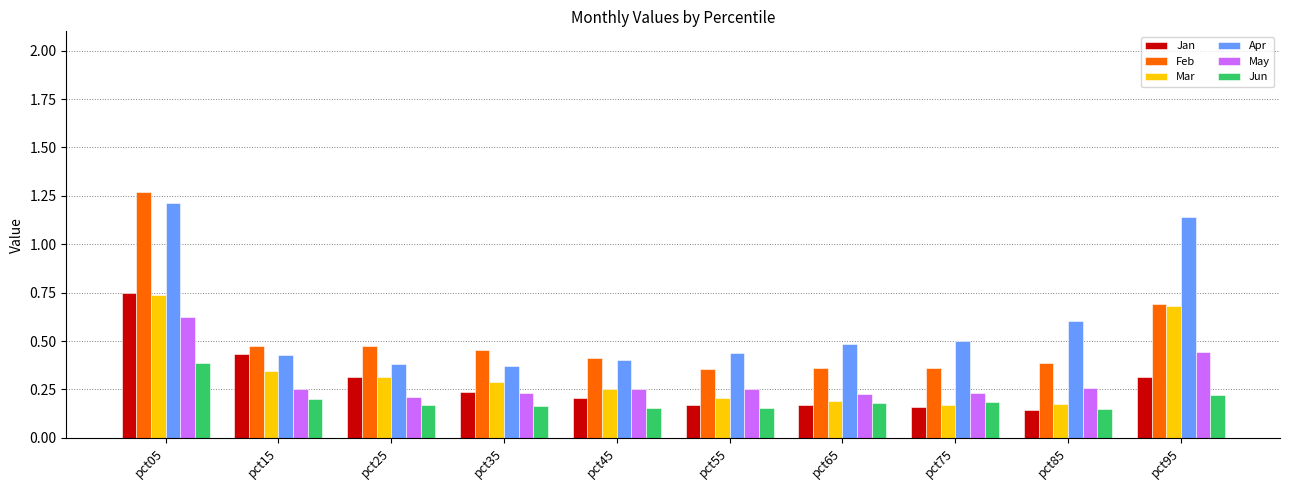

At which label does Mar reach its peak?

pct05